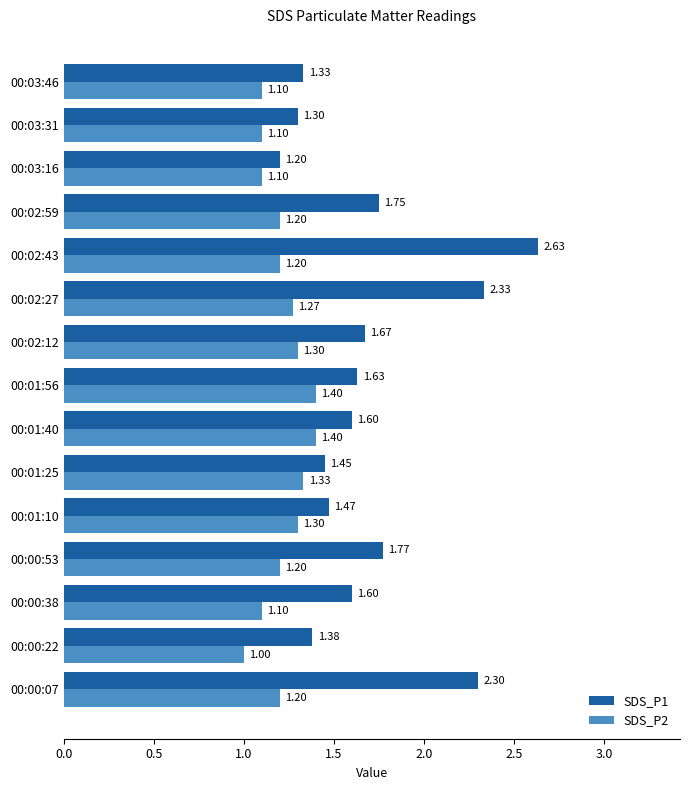

Which series has the largest total across all categories?

SDS_P1